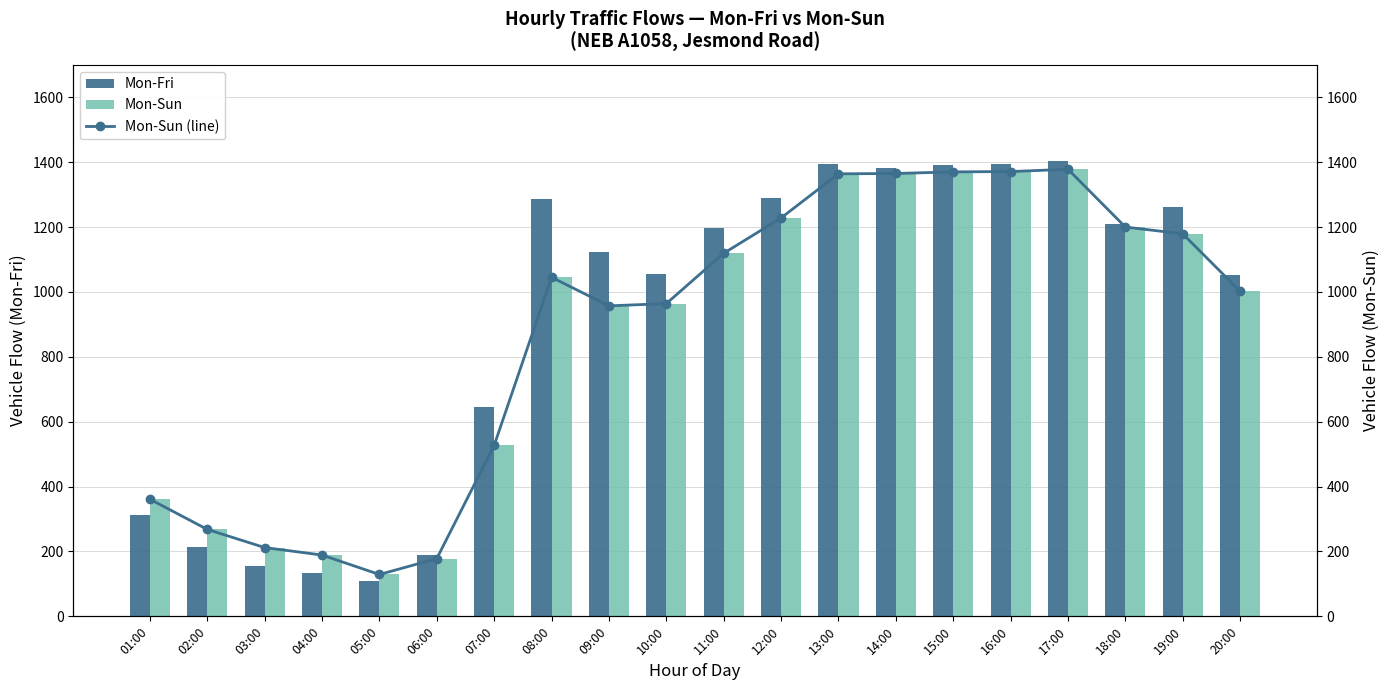

What is the sum of the Mon-Fri values at 19:00 and 08:00?

2548